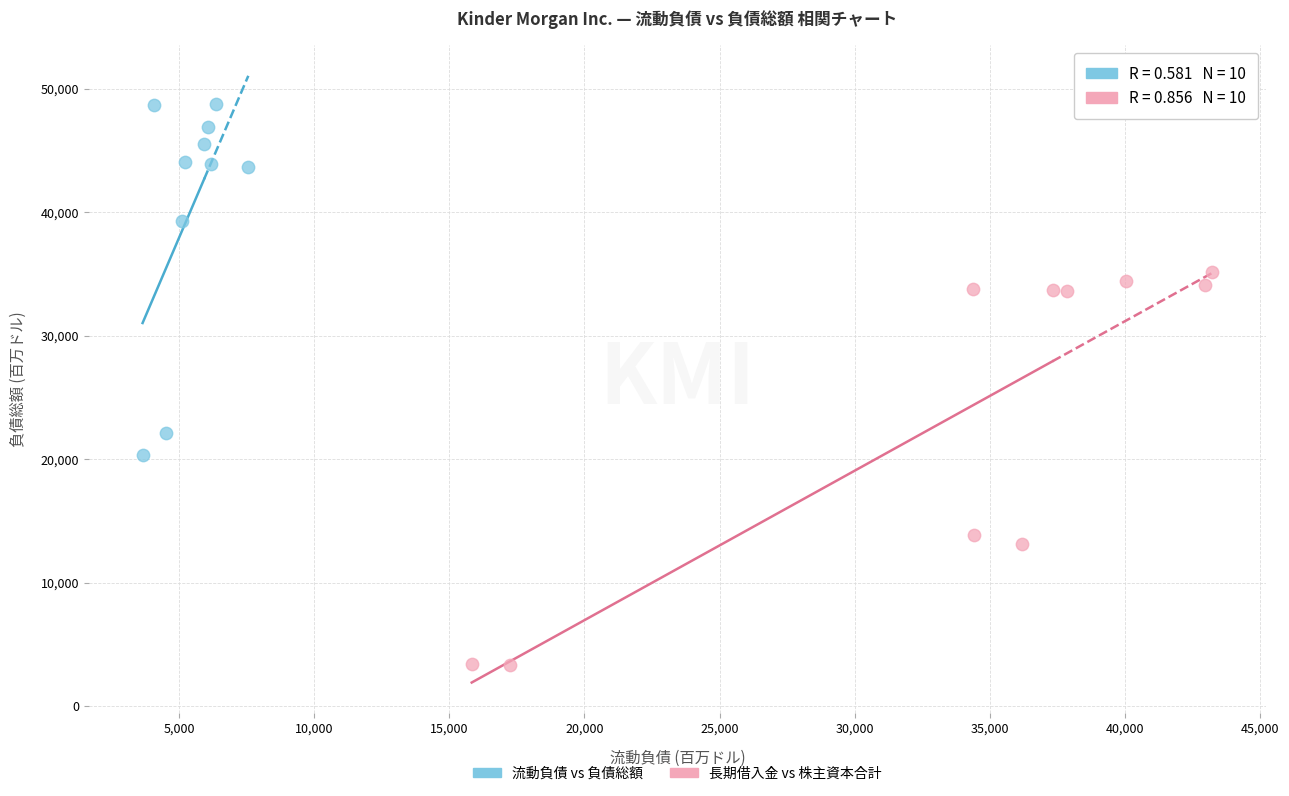

Which series reaches the minimum Y coordinate?

長期借入金 vs 株主資本合計